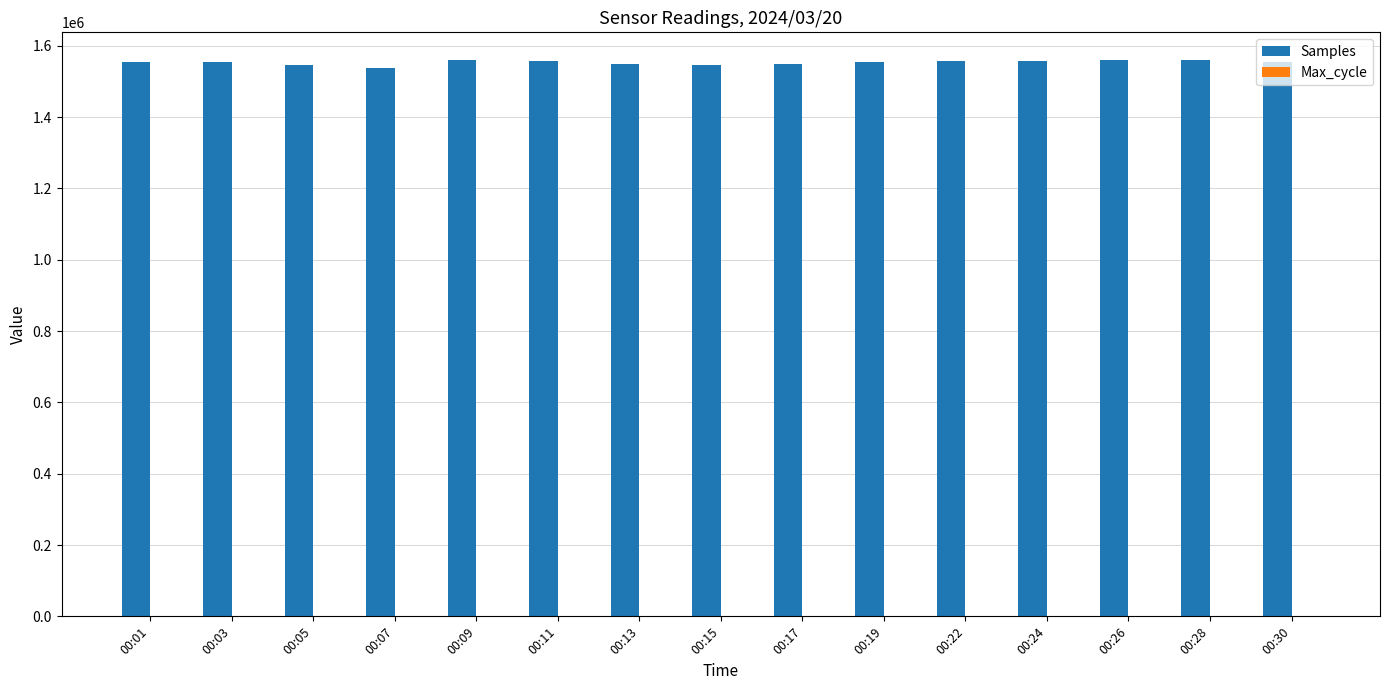

How many series are shown in this chart?

2